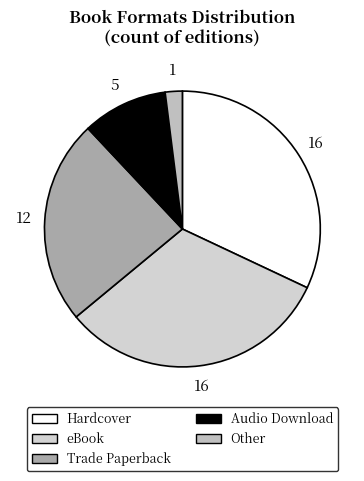

What is the smallest slice in the pie chart?

Other